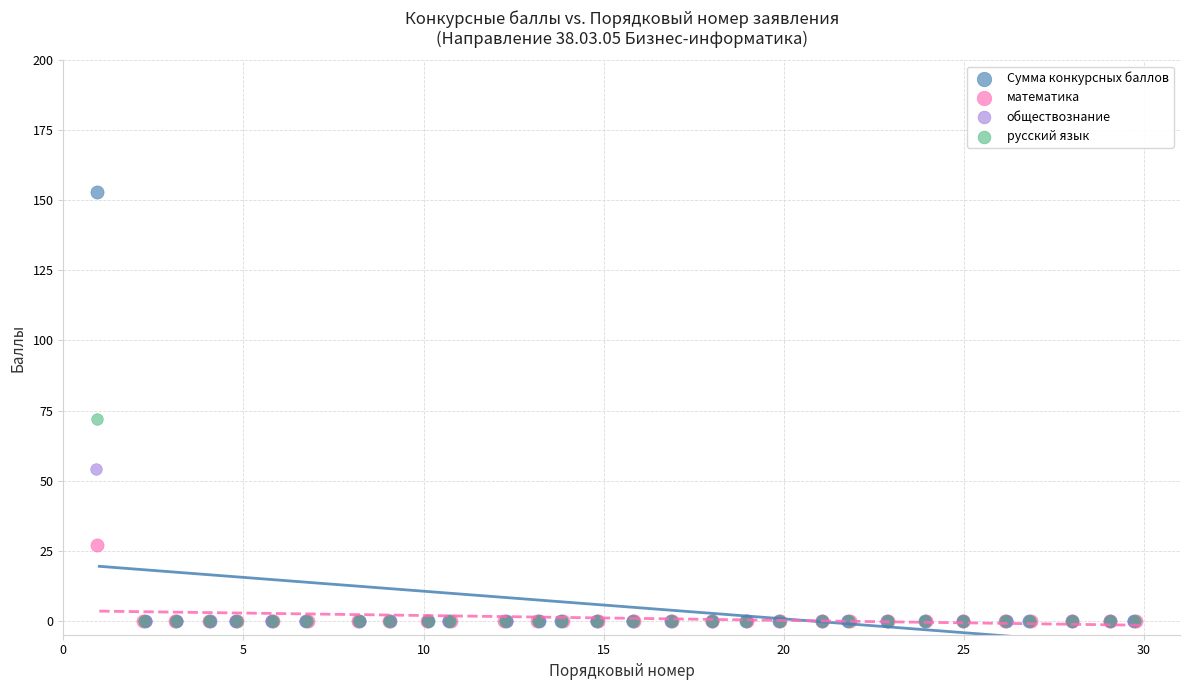

Which series has the largest Y range (max minus min)?

Сумма конкурсных баллов